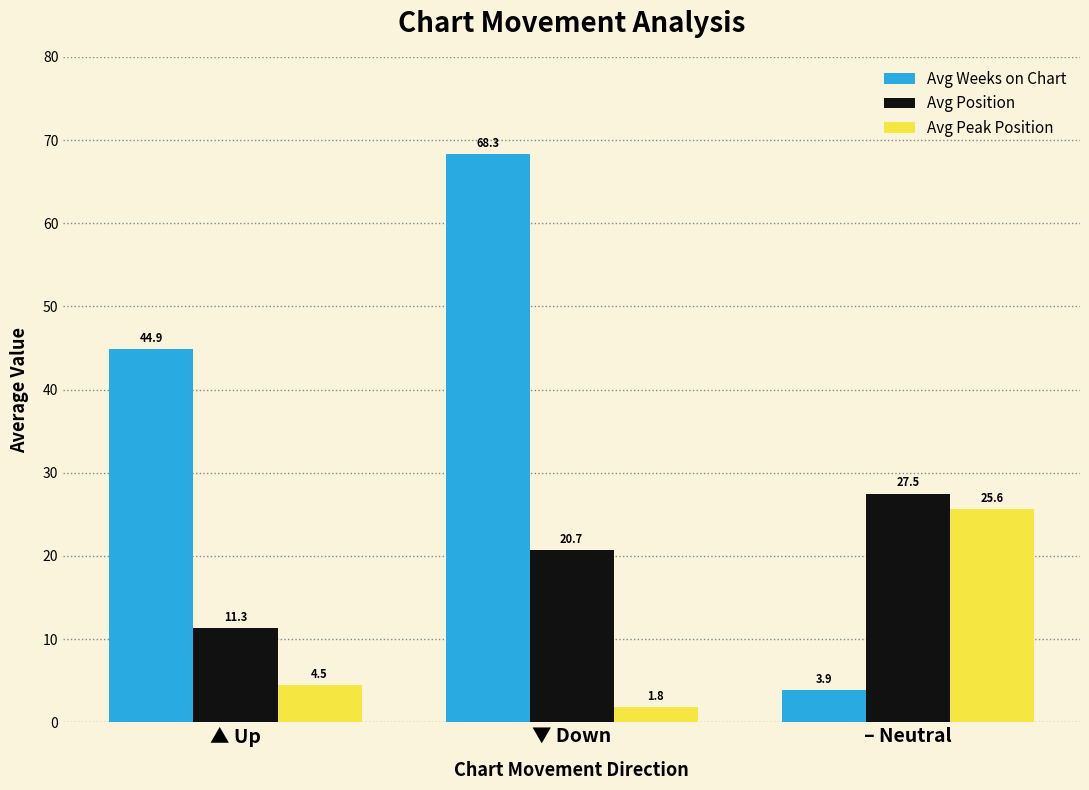

Which series changed the most between ▲ Up and ▼ Down?

Avg Weeks on Chart